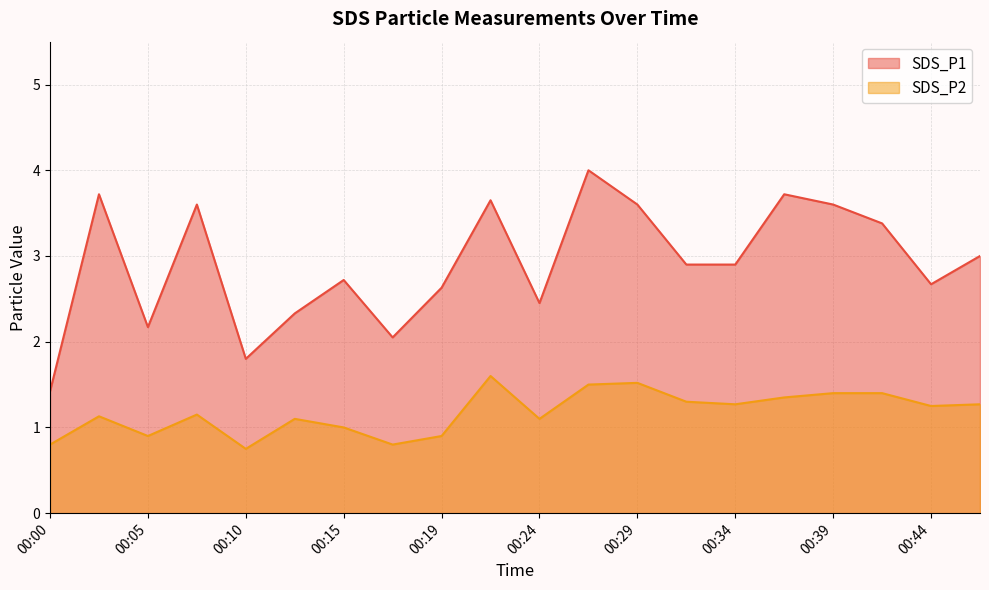

List the series in order of their peak value, highest first.

SDS_P1, SDS_P2